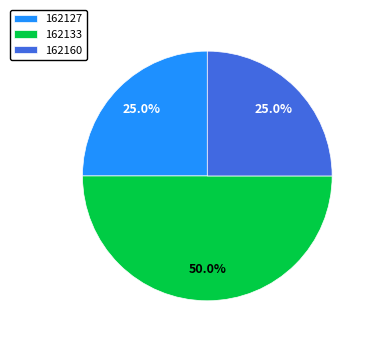

Count the number of slices in the pie.

3